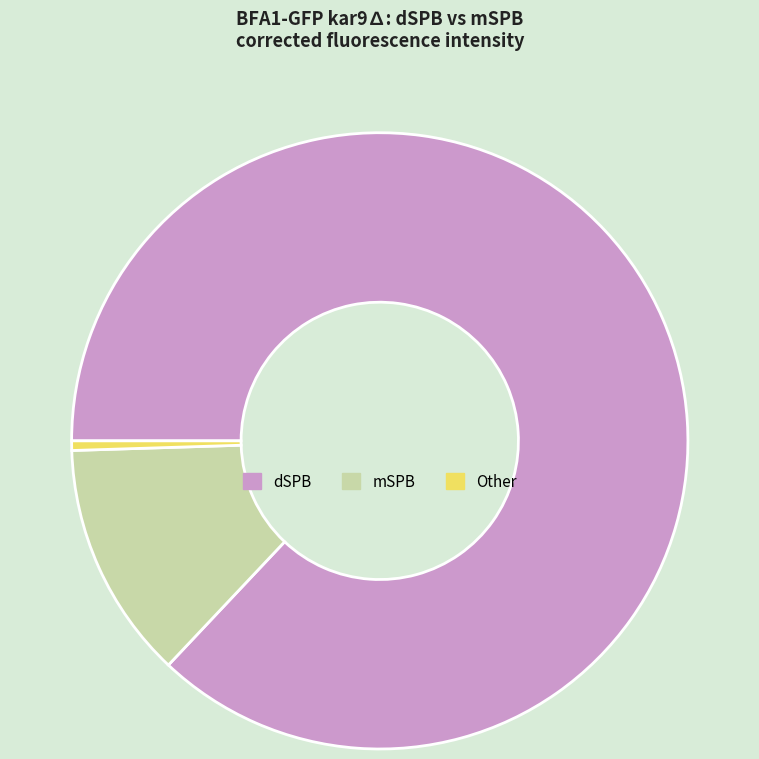

Which category has the smallest portion of the pie?

Other